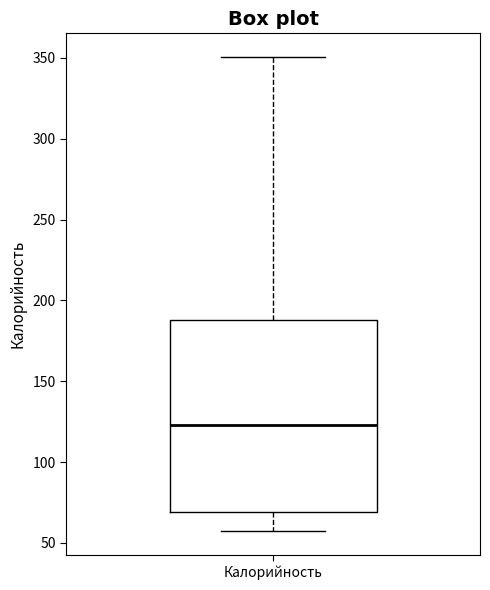

Transcribe this box plot: give where the median line is, the range the box spans, and where the two whiskers end, as read against the y-axis. The values are not printed on the chart, so give them approximately, as read against the axis.

median 125, box 70 to 190, whiskers 55 to 350